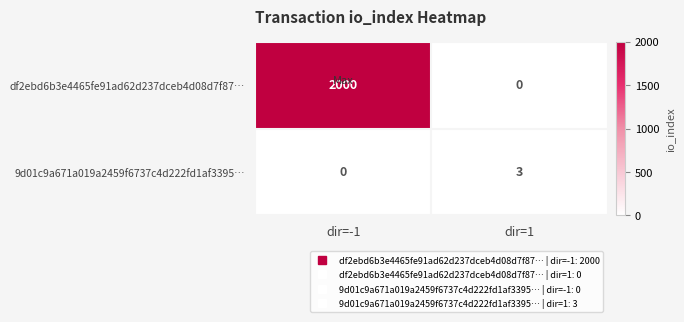

List the series in order of their overall mean, highest first.

df2ebd6b3e4465fe91ad62d237dceb4d08d7f87…, 9d01c9a671a019a2459f6737c4d222fd1af3395…